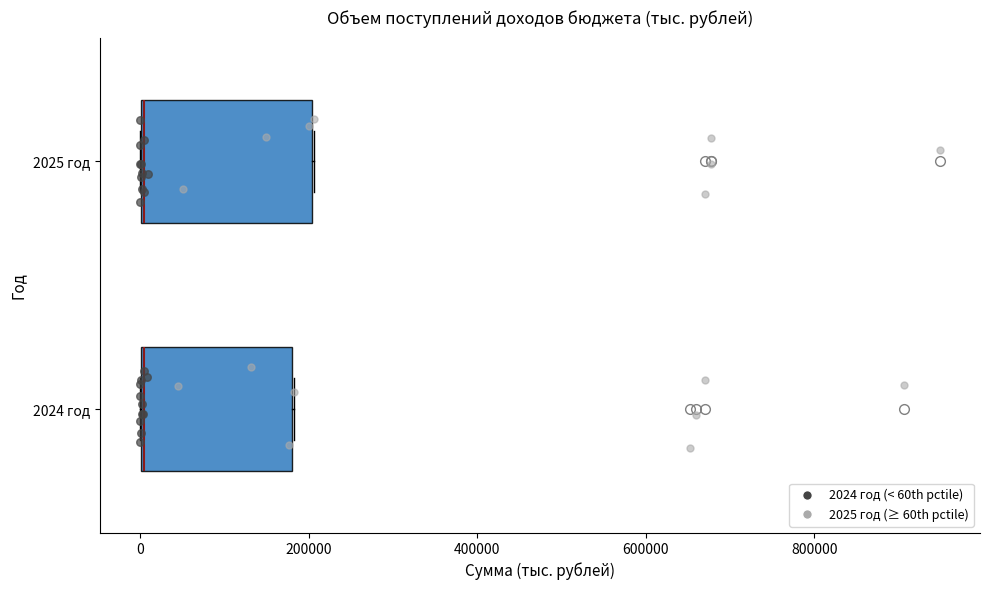

Where is the right edge of the box for 2025 год on the x-axis? The values are not printed on the chart, so give them approximately, as read against the axis.

200000